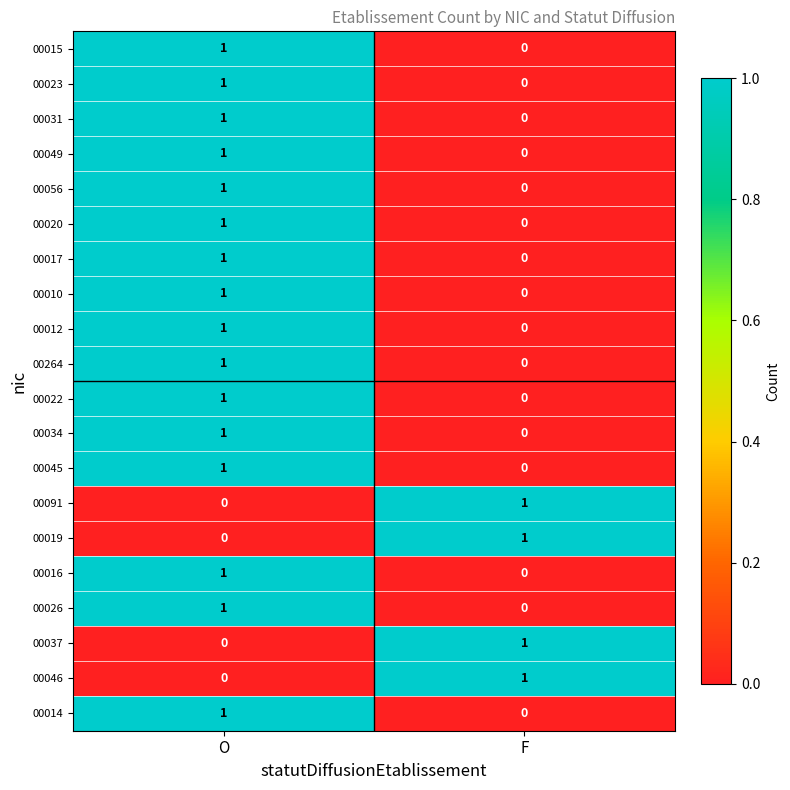

Count the number of data series in this chart.

20